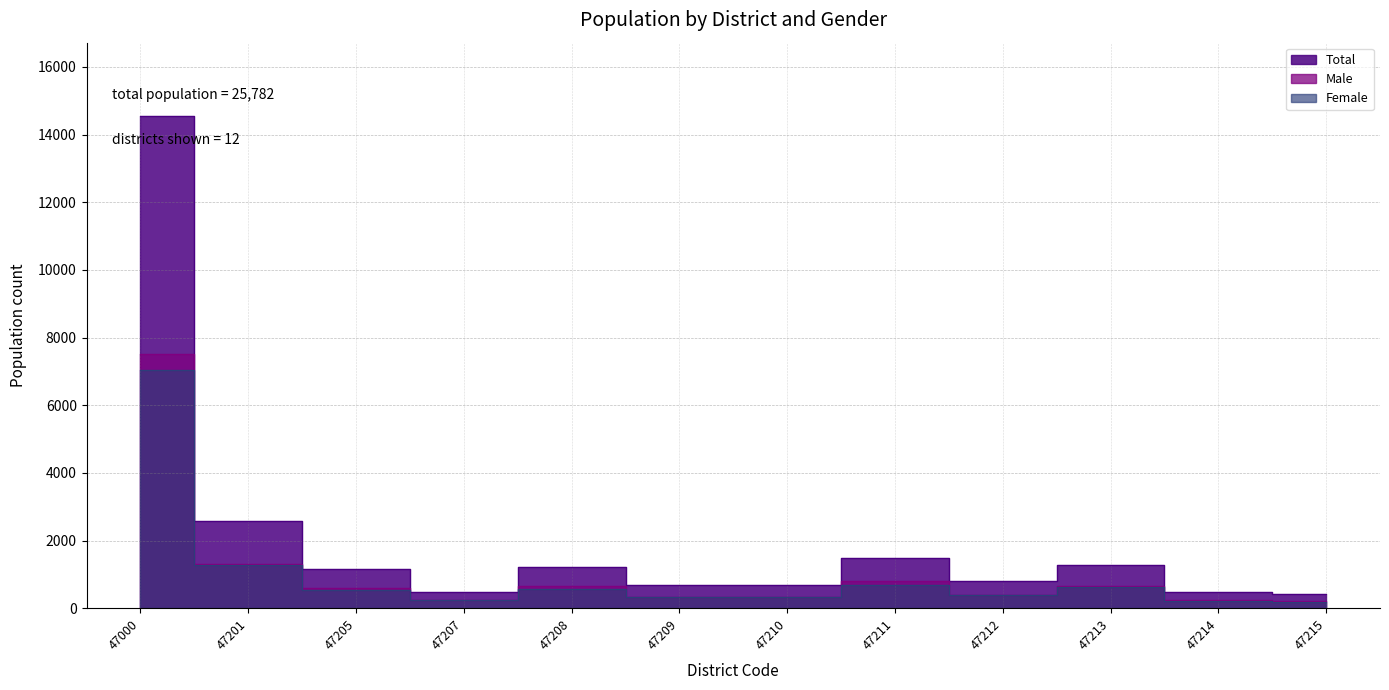

In Male, how many points are higher than both neighbors (excluding endpoints)?

3